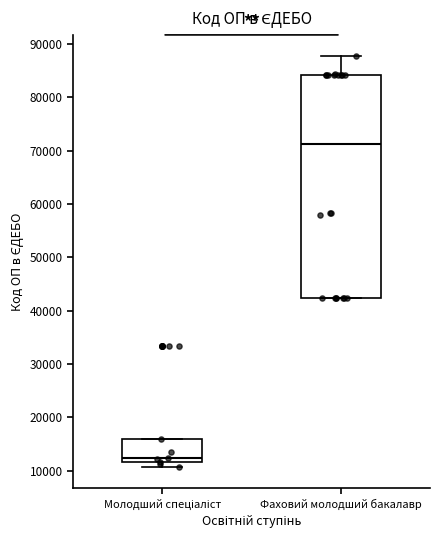

Reading left to right, read every box against the y-axis: the position of its median line, the range the box covers, and the ends of its whiskers. The values are not printed on the chart, so give them approximately, as read against the axis.

Молодший спеціаліст: median 12000 (just above the box's lower edge), box 12000 to 16000, whiskers 11000 to 16000
Фаховий молодший бакалавр: median 71000, box 42000 to 84000, whiskers 42000 to 88000